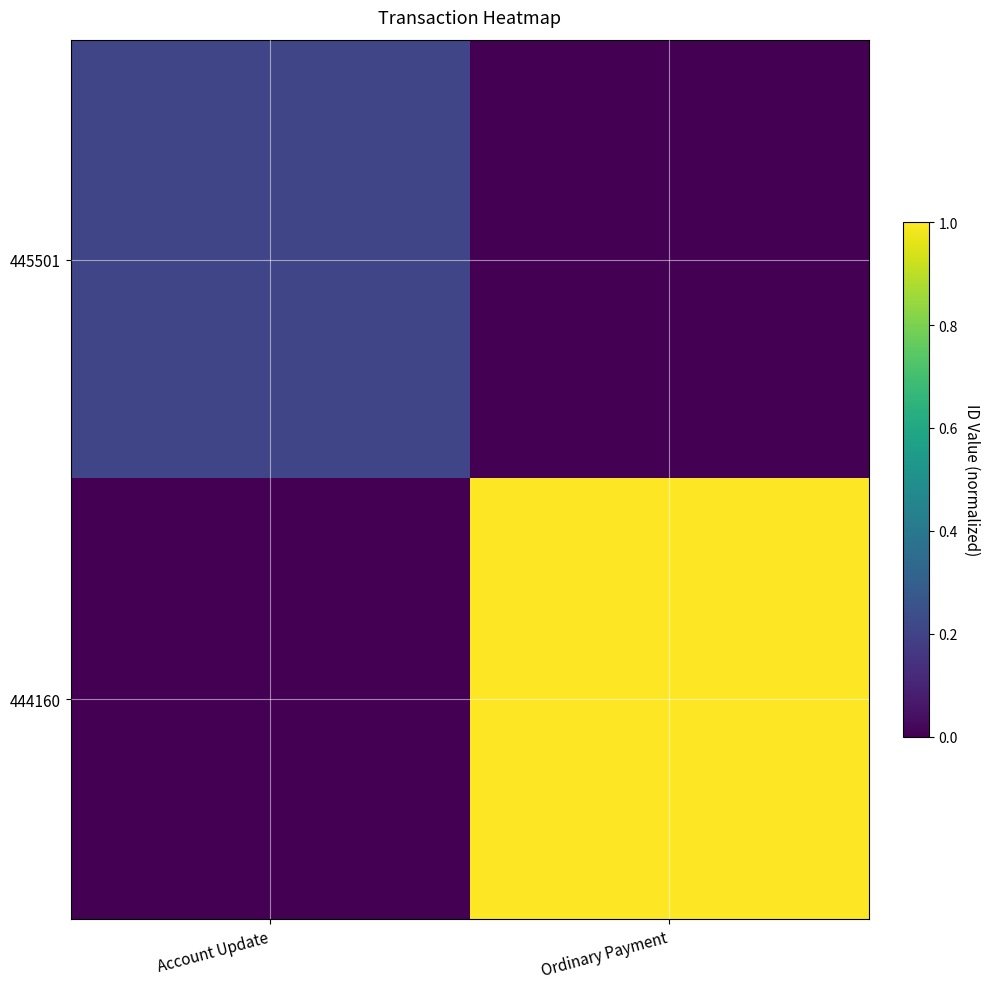

Which category has the lowest value across all series?

Ordinary Payment